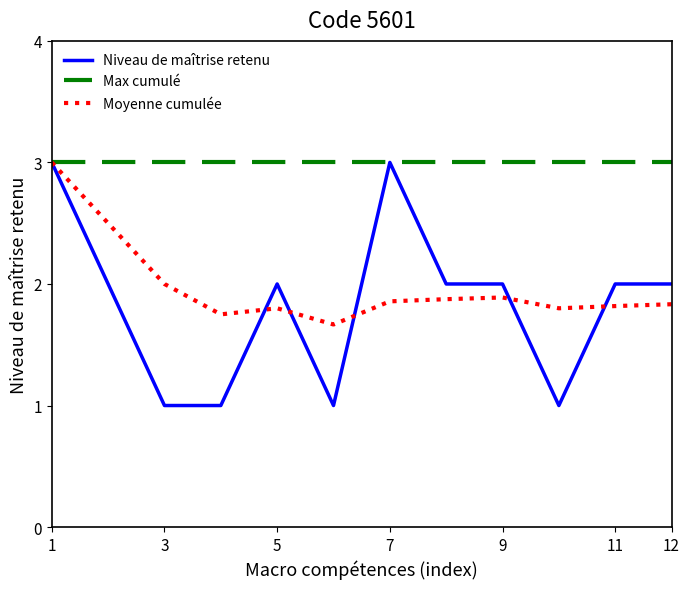

Which series ends up on top after the final intersection of Moyenne cumulée and Niveau de maîtrise retenu?

Niveau de maîtrise retenu